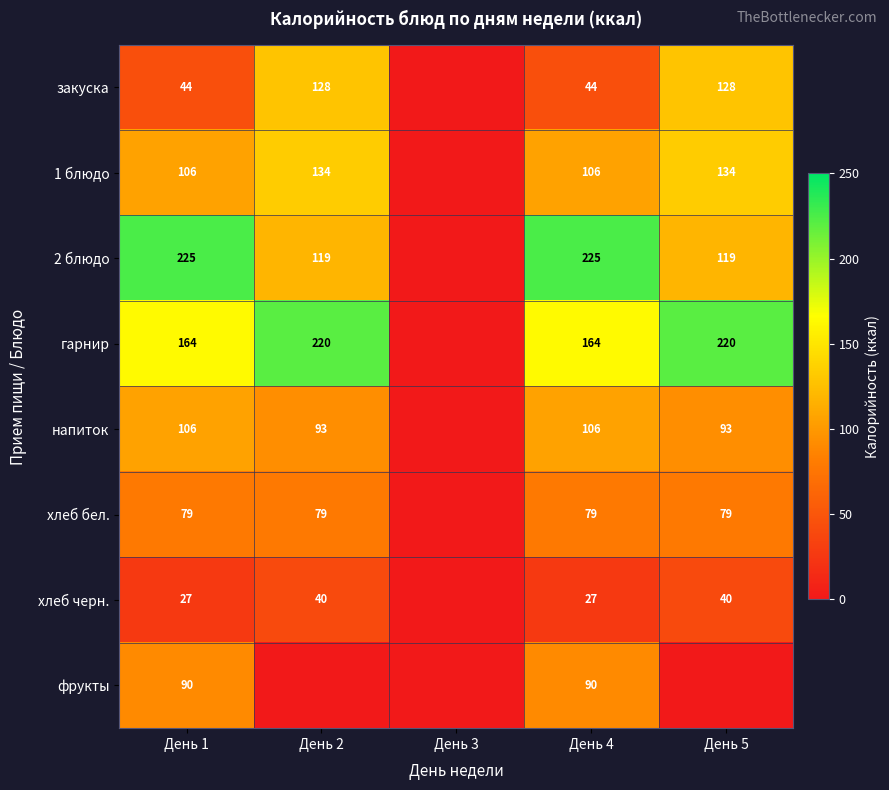

The 2 блюдо series shows 82 at День 1. True or false?

False